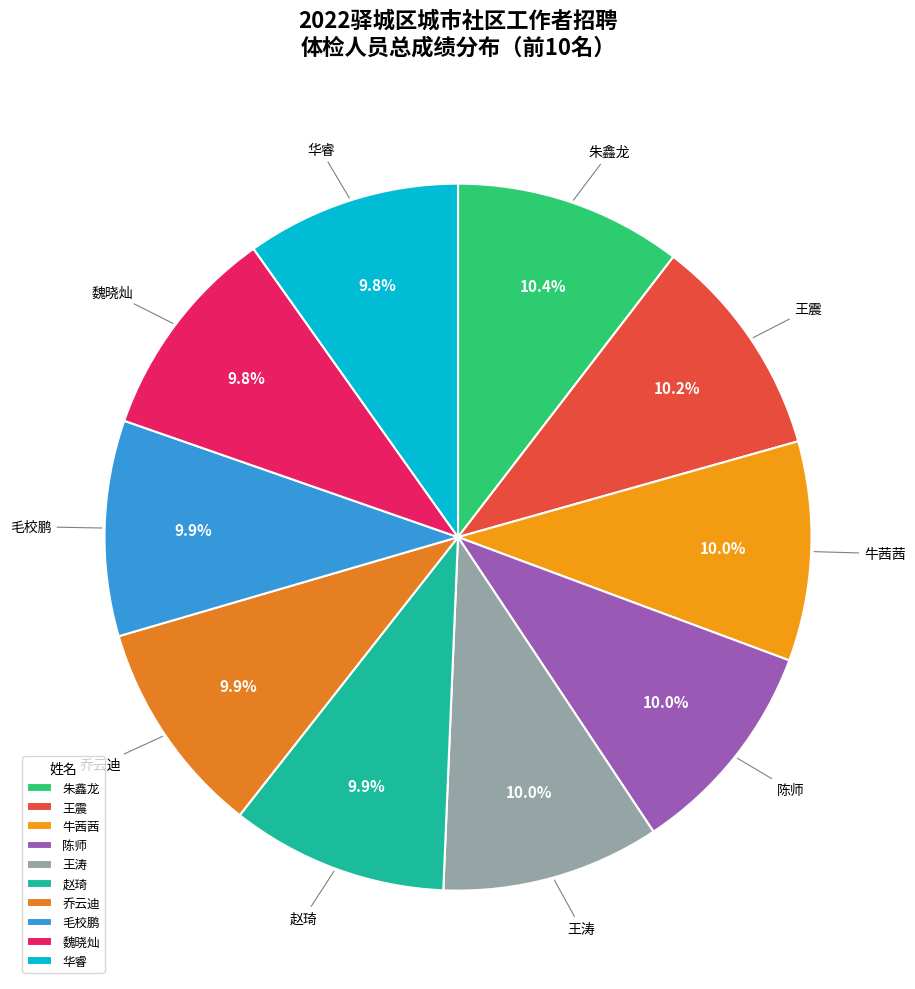

Count the number of slices in the pie.

10